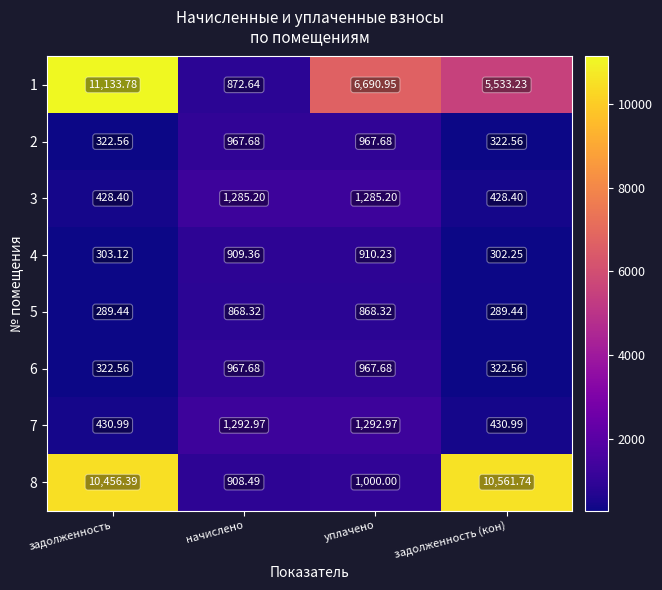

Where does the 3 series first go above 1285?

начислено